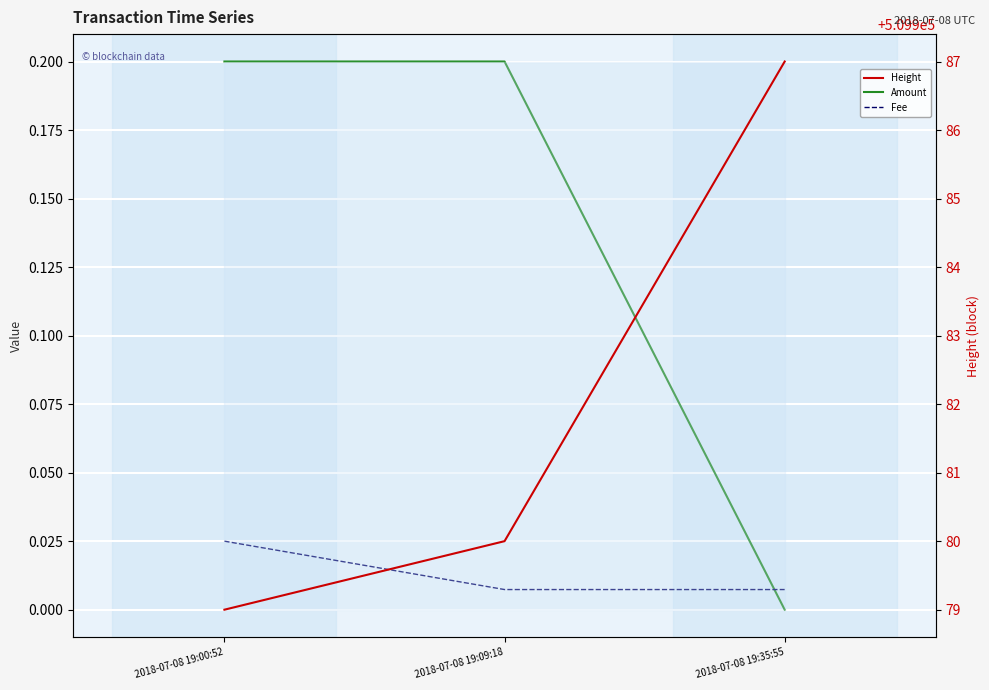

What is the difference between the maximum and minimum values in the Height series?

8.0